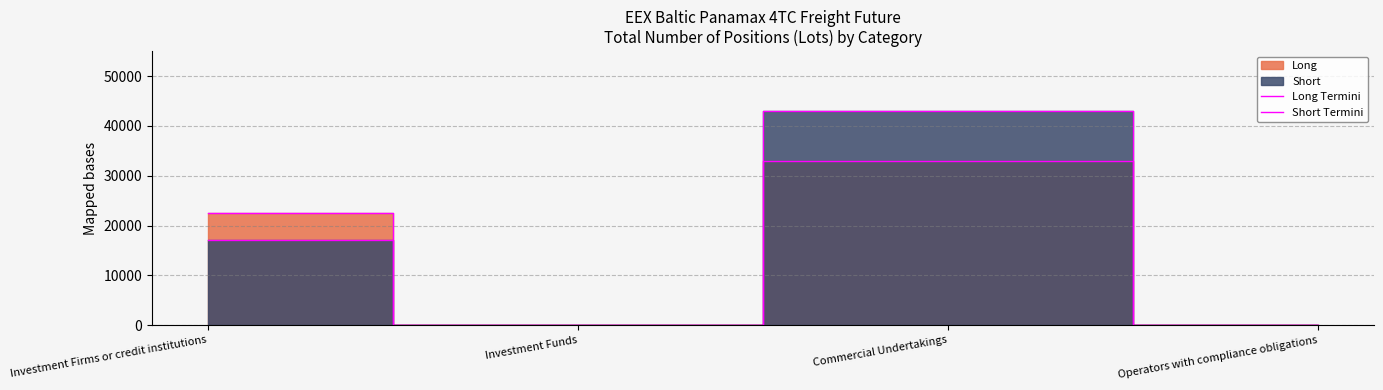

True or false: Short Termini and Long Termini intersect in this chart.

False